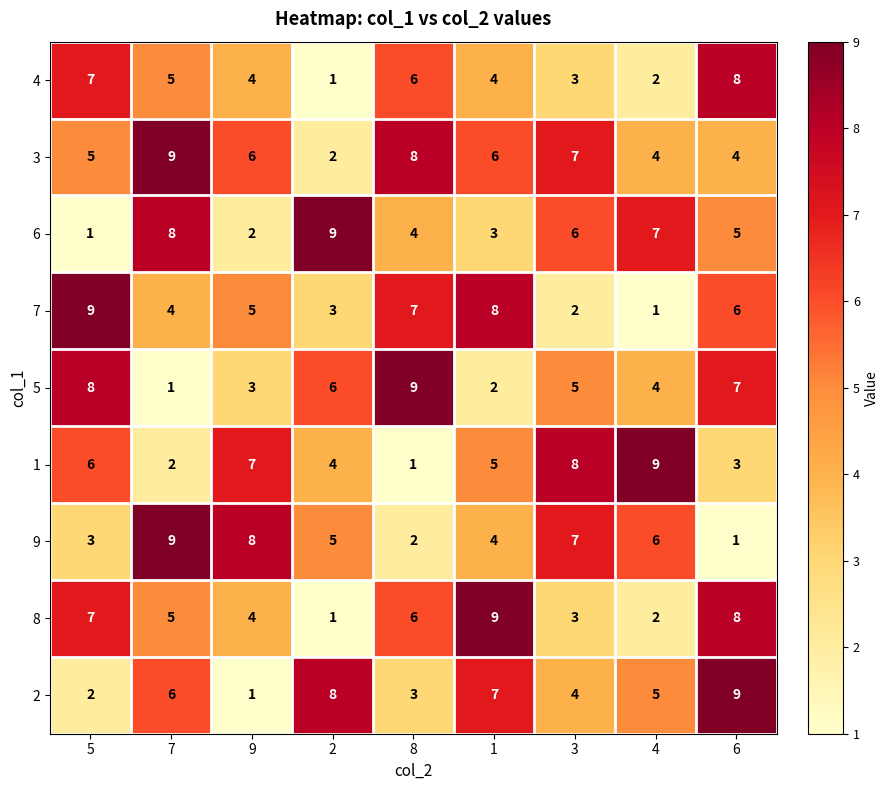

Rank the categories by 6 value from lowest to highest.

5, 9, 1, 8, 6, 3, 4, 7, 2